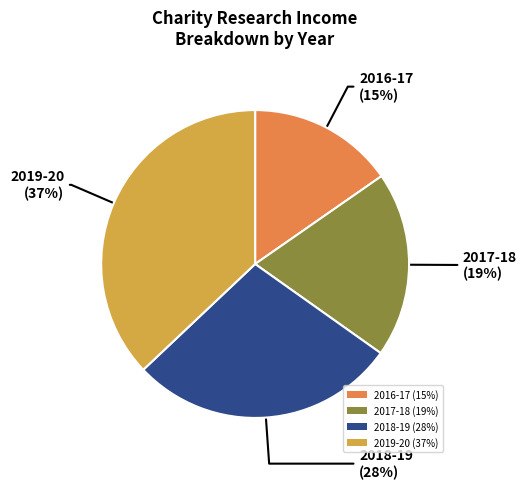

Count the number of slices in the pie.

4